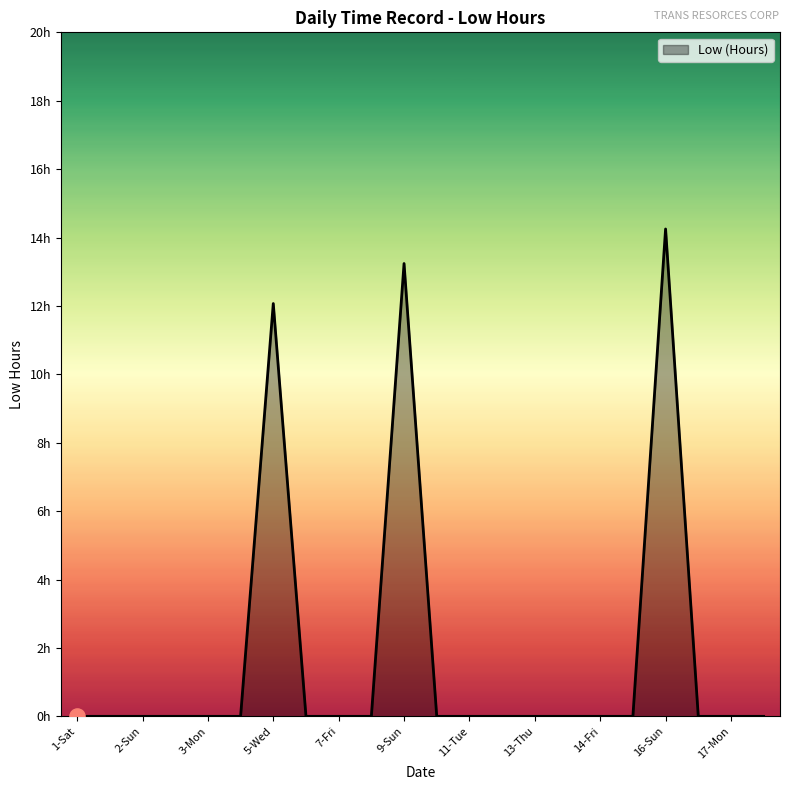

Is this an area chart (filled region under the line)?

Yes